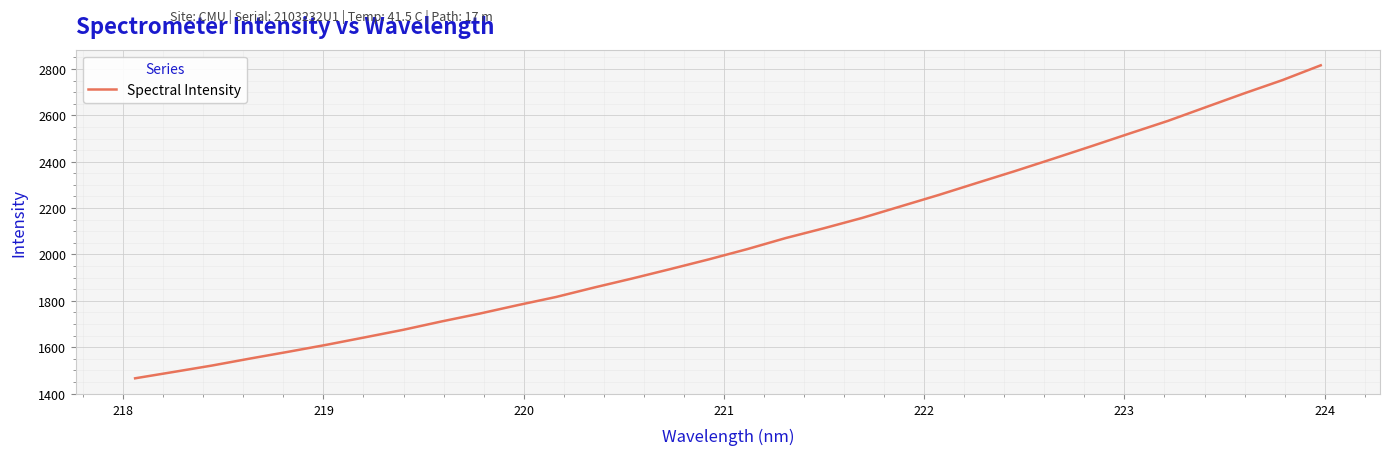

What is the smallest value displayed?

1465.7